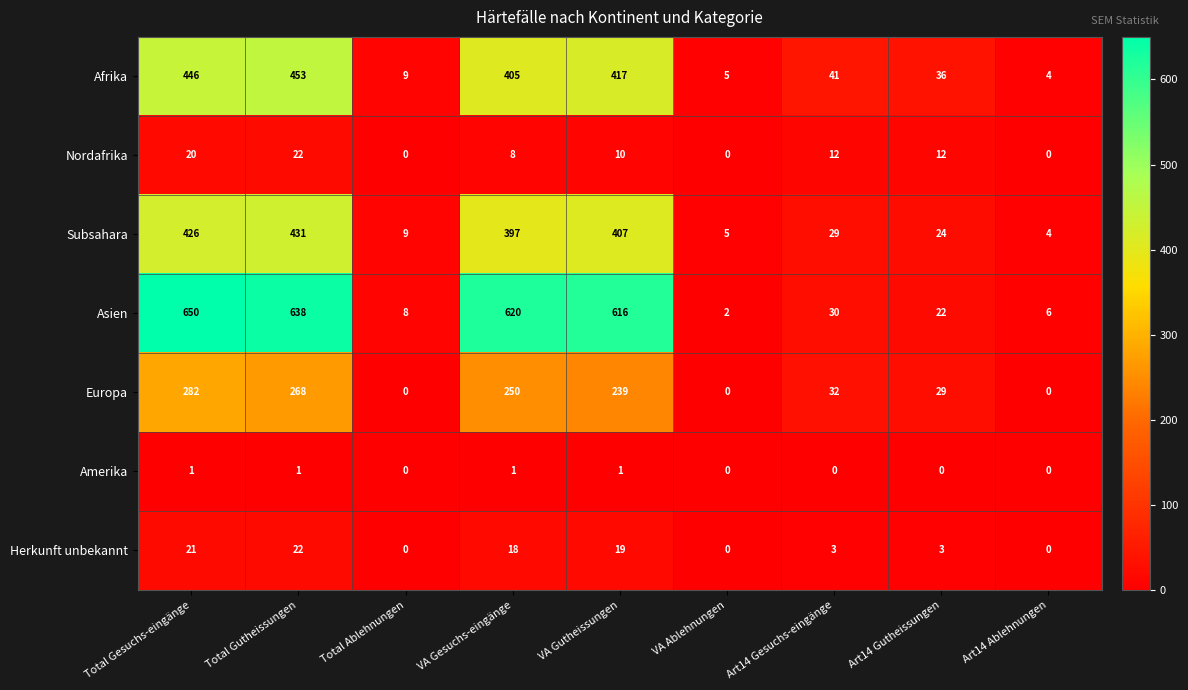

True or false: Amerika has a value of 0 at Total Ablehnungen.

True